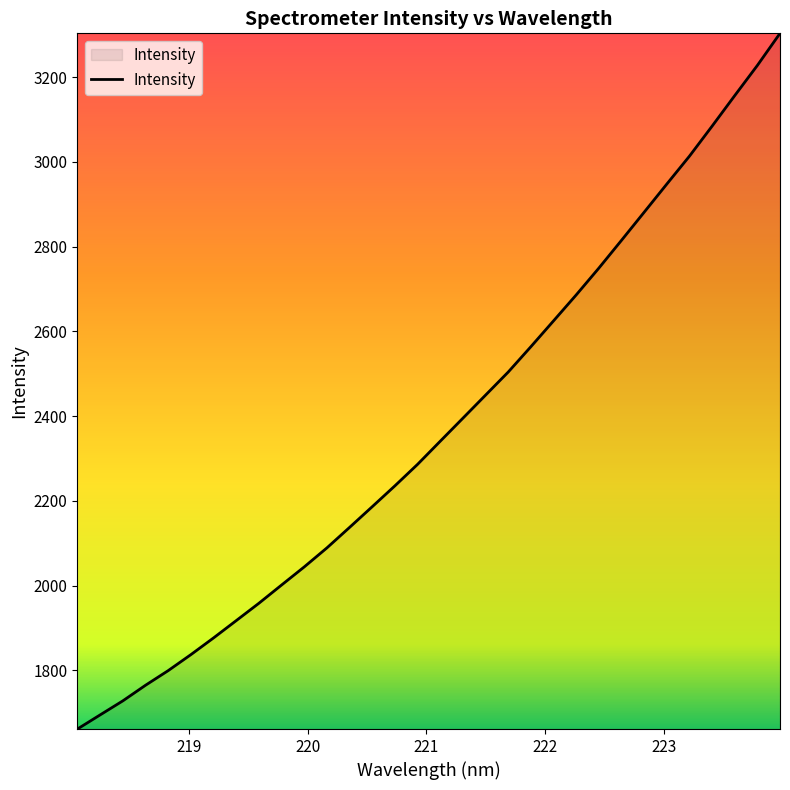

What is the minimum value shown in the chart?

1661.6